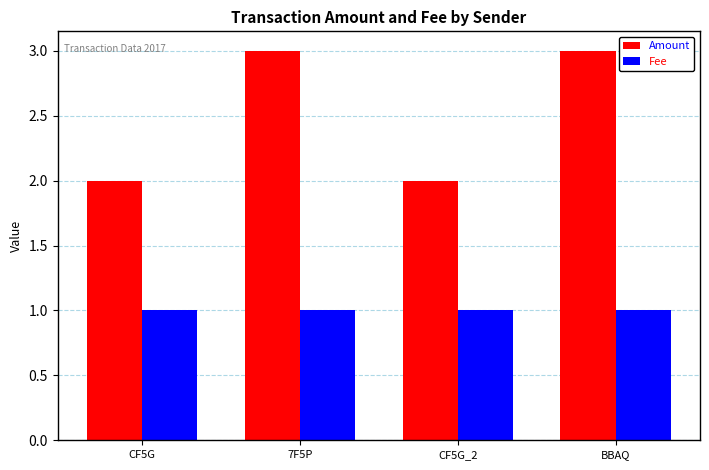

Which series has the widest spread of values?

Amount